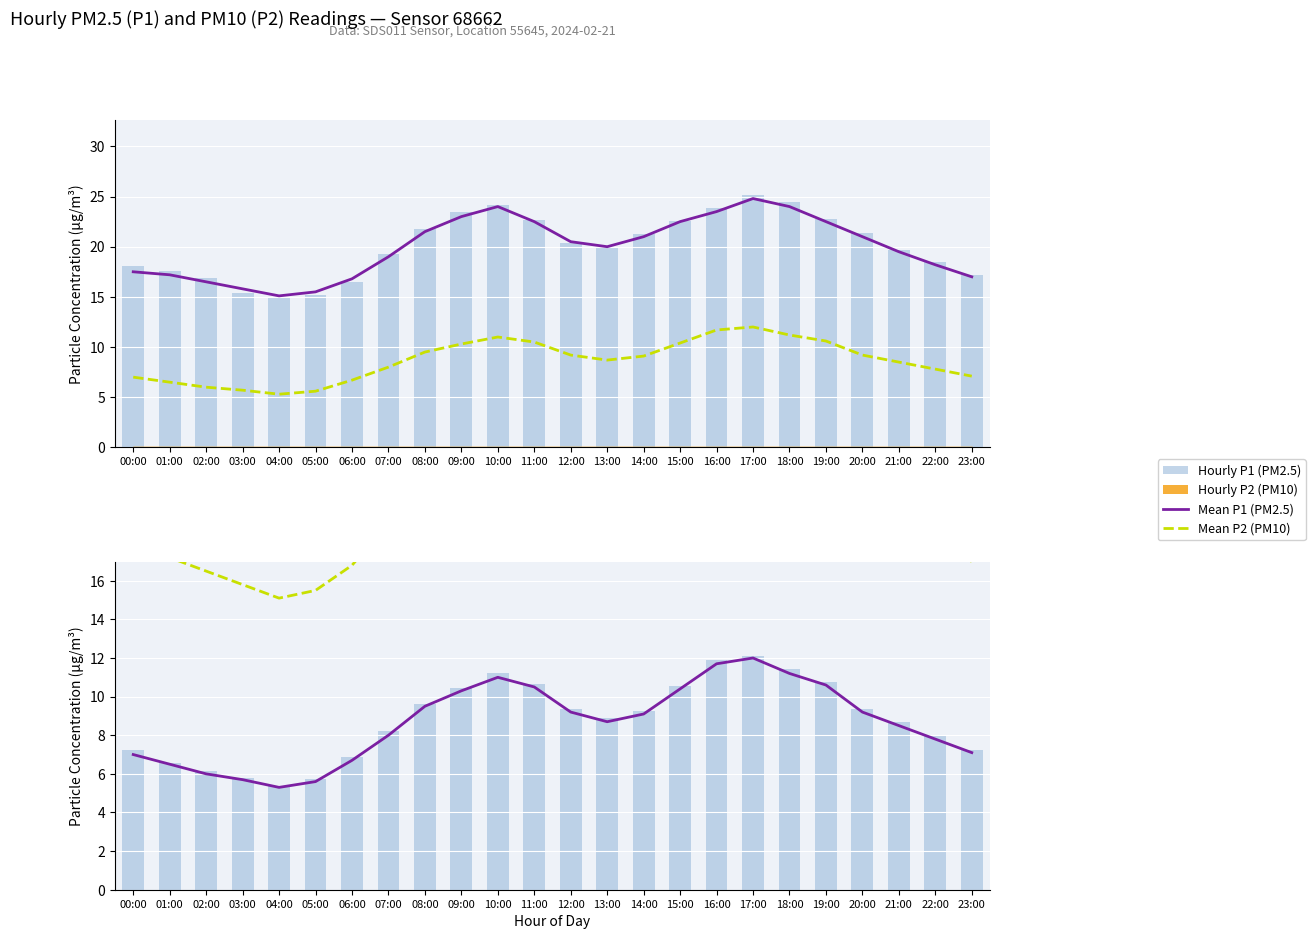

What is the sum of the Mean P2 (PM10) values at 13:00 and 06:00?

15.4